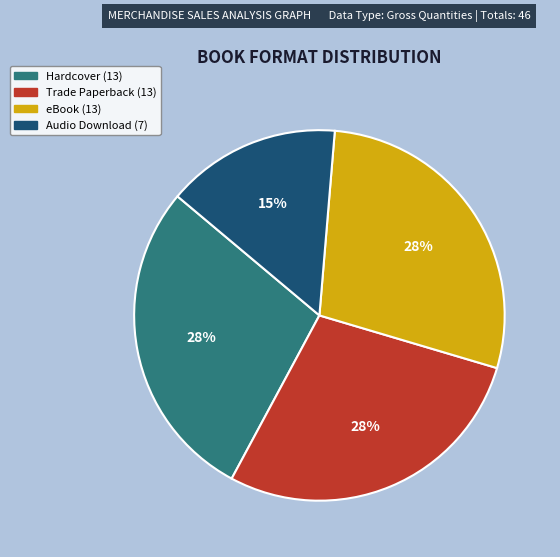

Is Hardcover the majority of the pie?

No